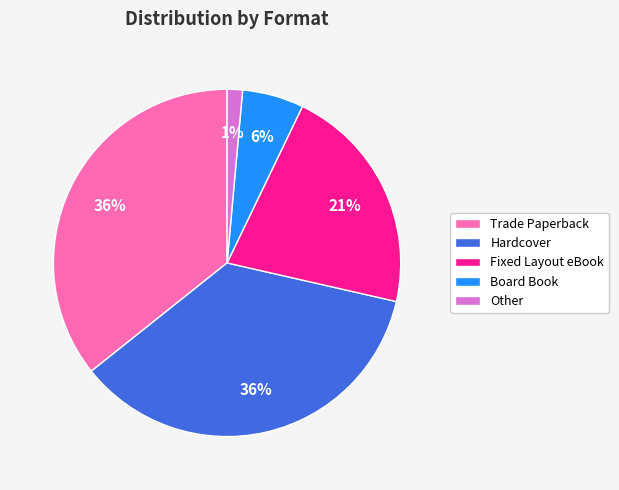

Which slice is the smallest?

Other